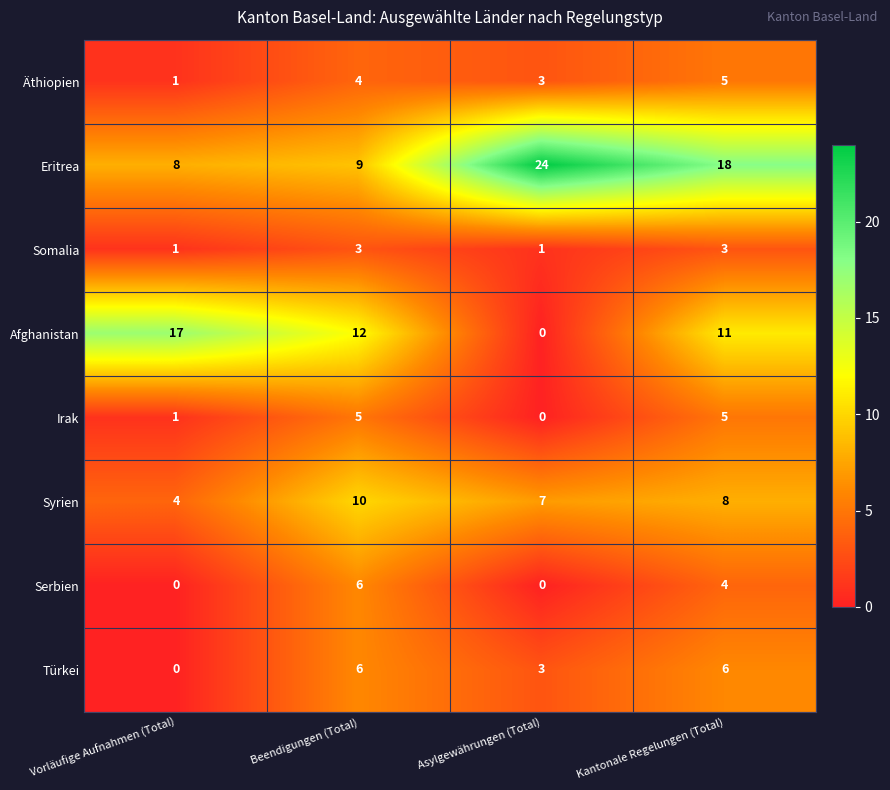

List the labels in order of Äthiopien value, smallest first.

Vorläufige Aufnahmen (Total), Asylgewährungen (Total), Beendigungen (Total), Kantonale Regelungen (Total)